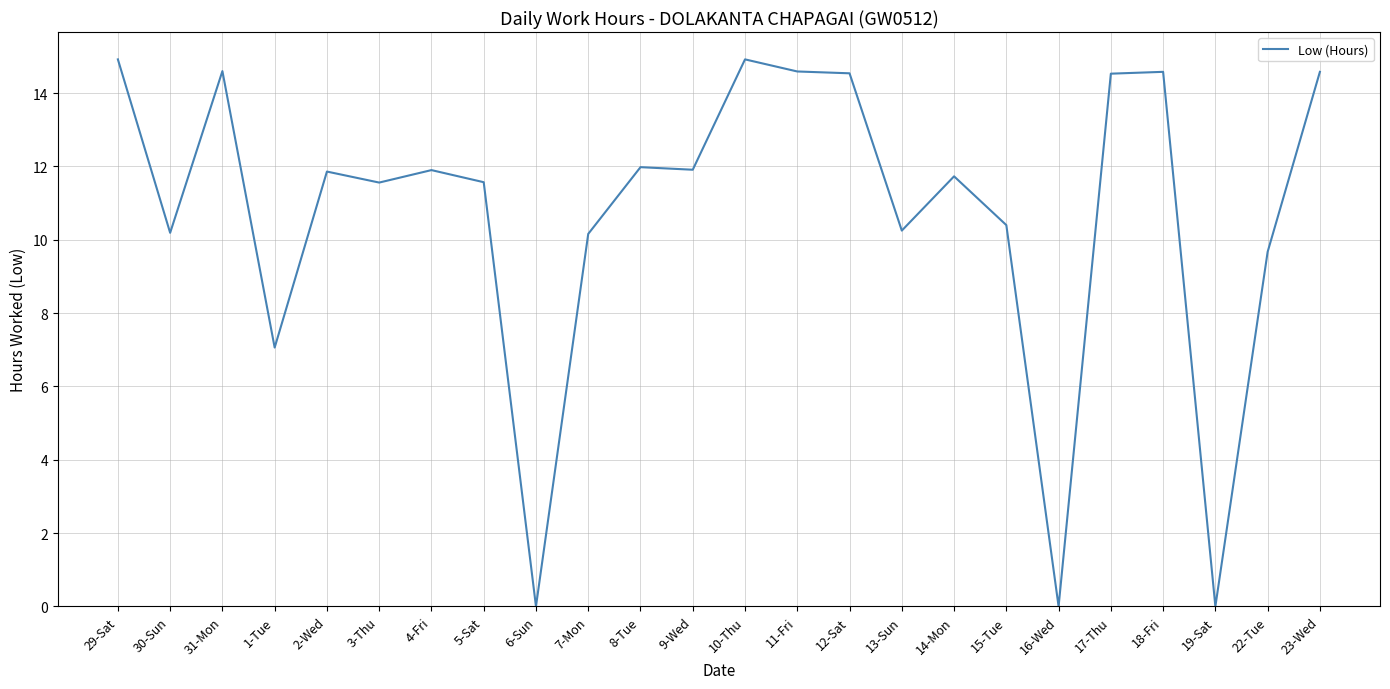

At which label does the data first exceed 11?

29-Sat